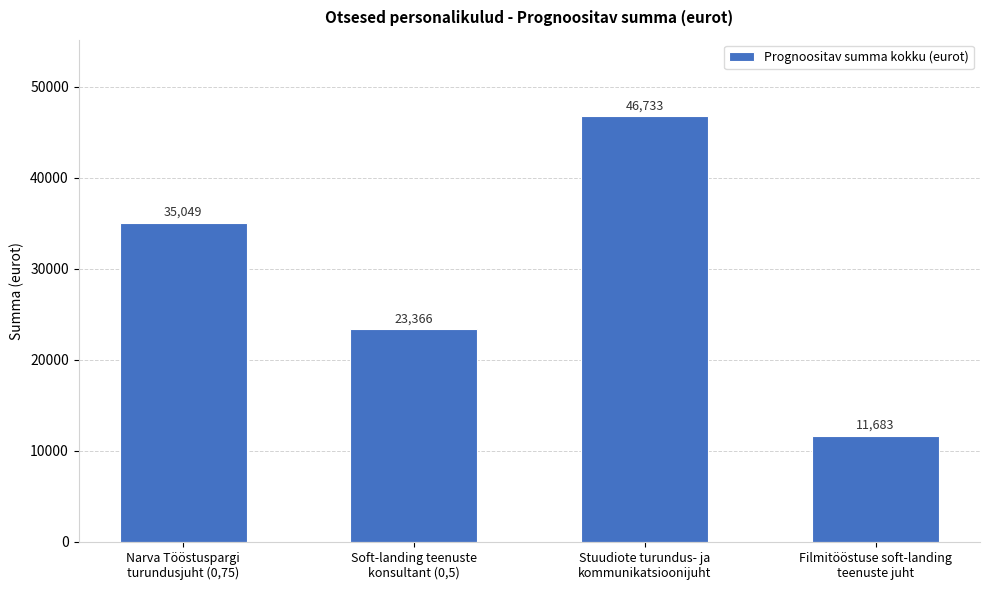

What is the ratio of the value at Soft-landing teenuste
konsultant (0,5) to the value at Narva Tööstuspargi
turundusjuht (0,75)?

0.7